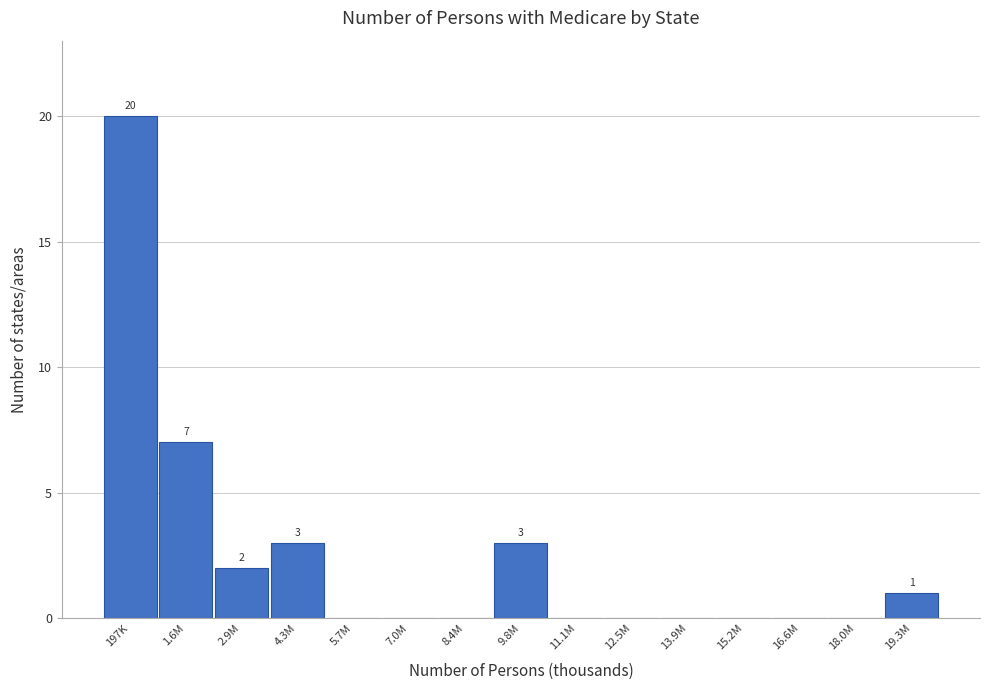

Reading right to left, extract all data points from this chart.

19.3M=1	18.0M=0	16.6M=0	15.2M=0	13.9M=0	12.5M=0	11.1M=0	9.8M=3	8.4M=0	7.0M=0	5.7M=0	4.3M=3	2.9M=2	1.6M=7	197K=20